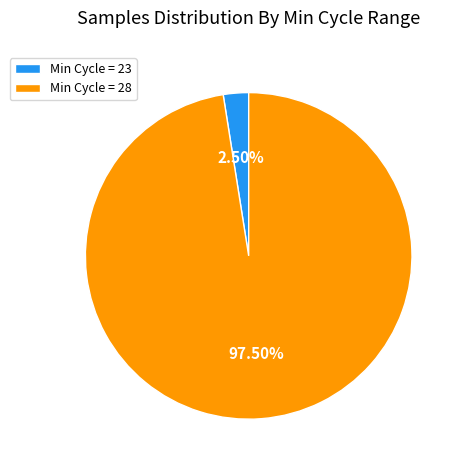

Combined, do Min Cycle = 23 and Min Cycle = 28 account for over 50%?

Yes